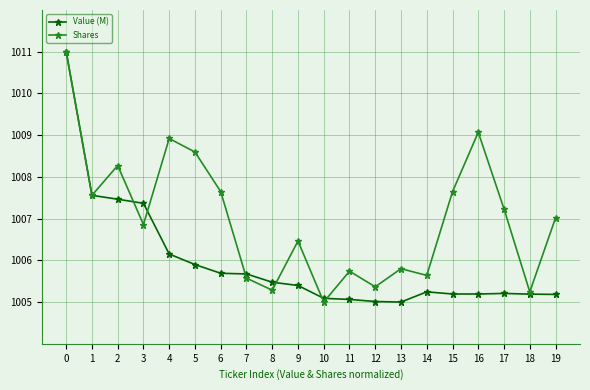

At 8, list the series in order from largest to smallest.

Value (M), Shares